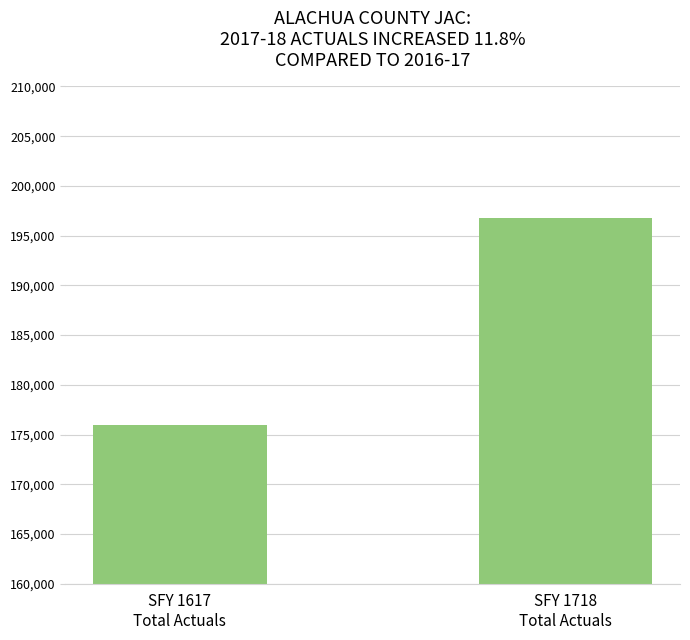

Between SFY 1617
Total Actuals and SFY 1718
Total Actuals, which is larger?

SFY 1718
Total Actuals